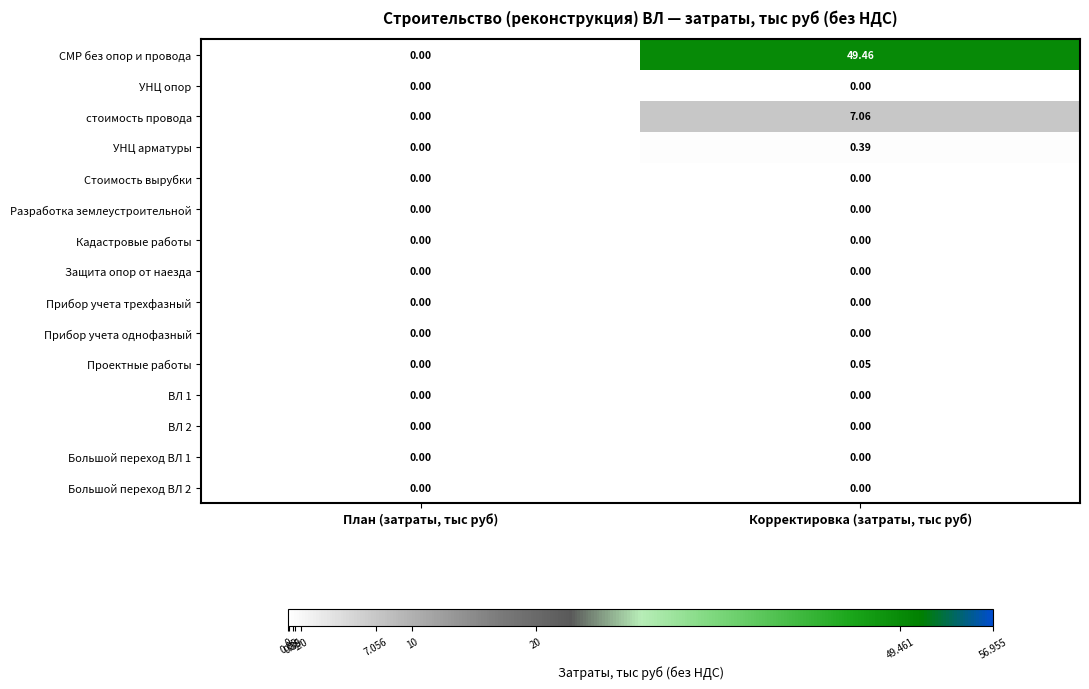

Which series has the widest spread of values?

СМР без опор и провода